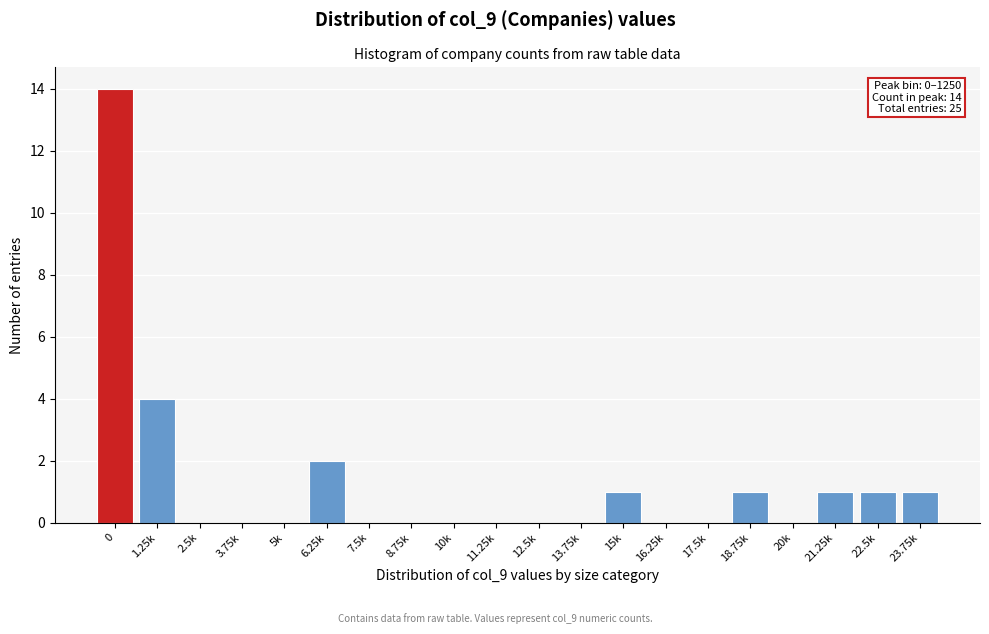

Reading left to right, what are all the values shown in this chart?

0=14	1.25k=4	2.5k=0	3.75k=0	5k=0	6.25k=2	7.5k=0	8.75k=0	10k=0	11.25k=0	12.5k=0	13.75k=0	15k=1	16.25k=0	17.5k=0	18.75k=1	20k=0	21.25k=1	22.5k=1	23.75k=1